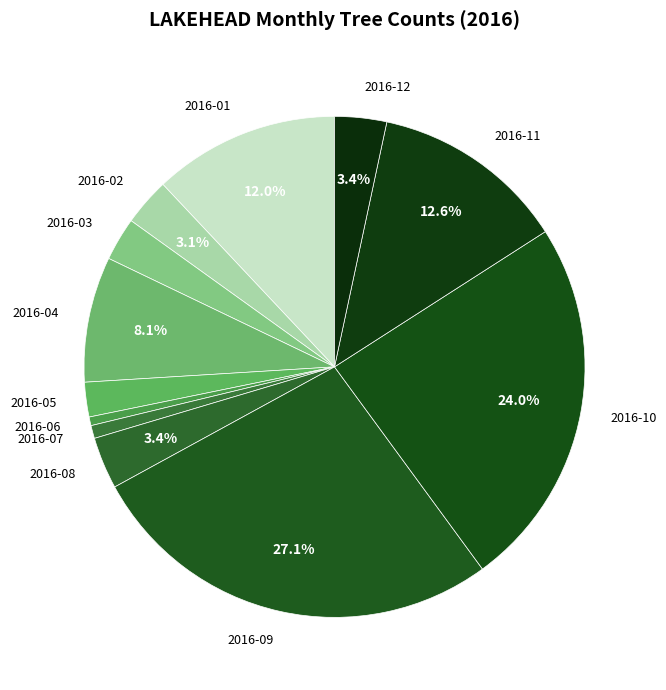

Combined, do 2016-02 and 2016-11 account for over 50%?

No